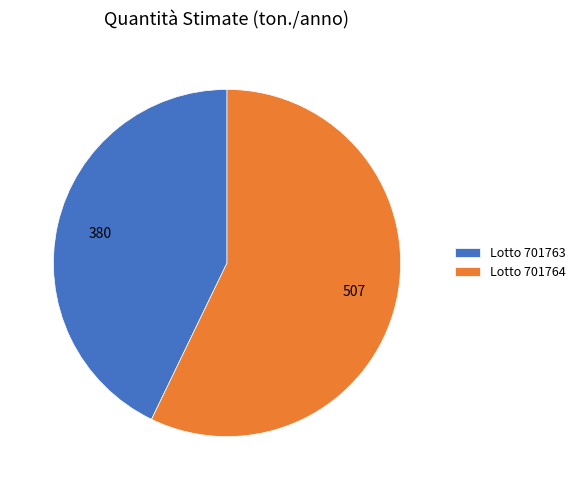

Is there a majority slice in this chart?

Yes